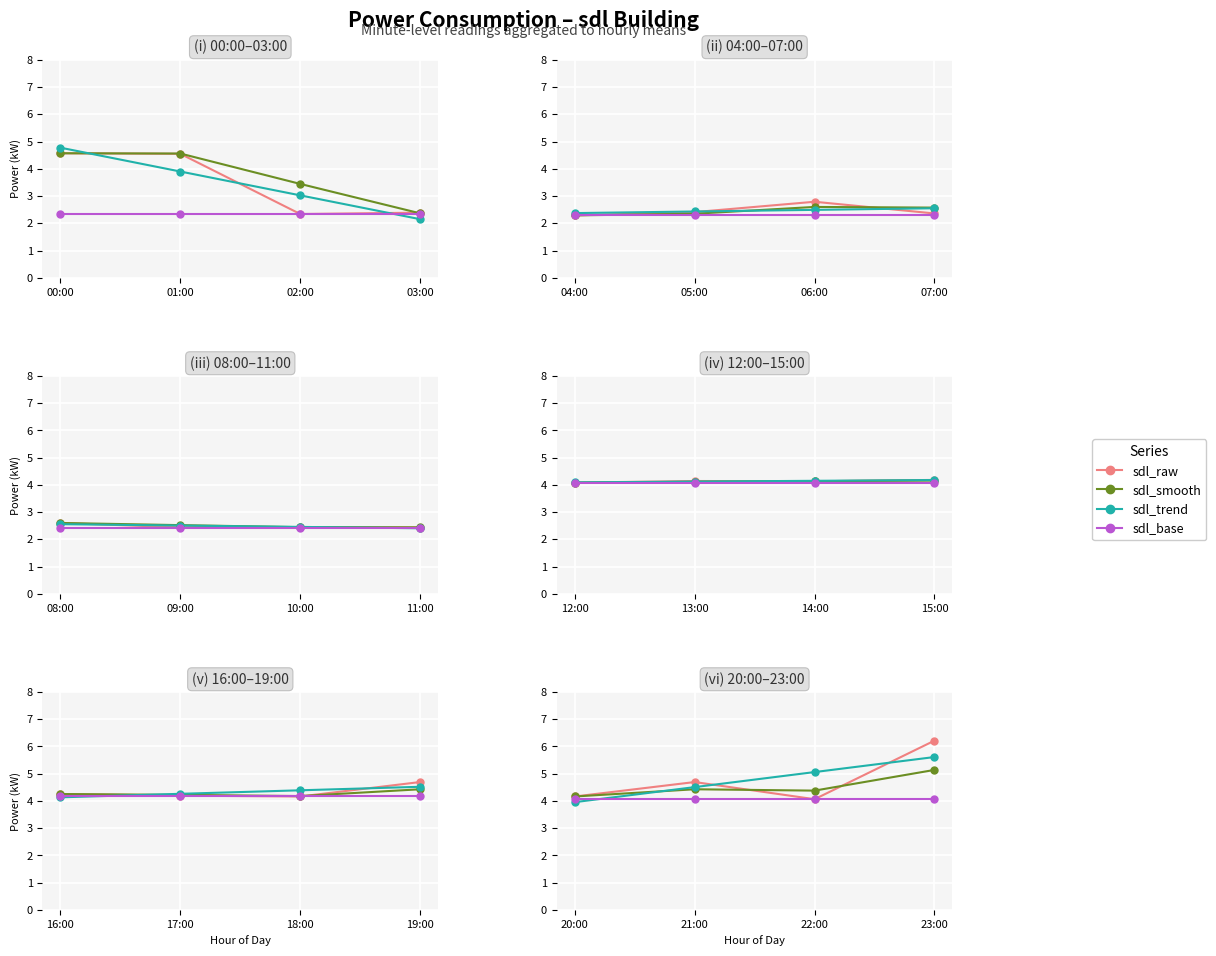

True or false: sdl_smooth and sdl_base cross at least once.

False